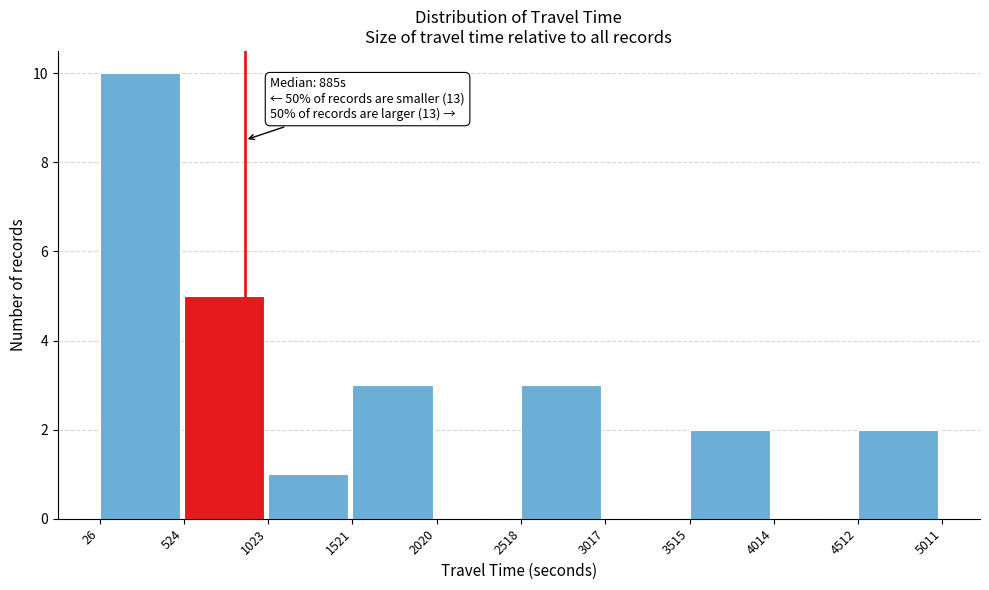

Which range on the x-axis has the tallest bar?

26 to 524